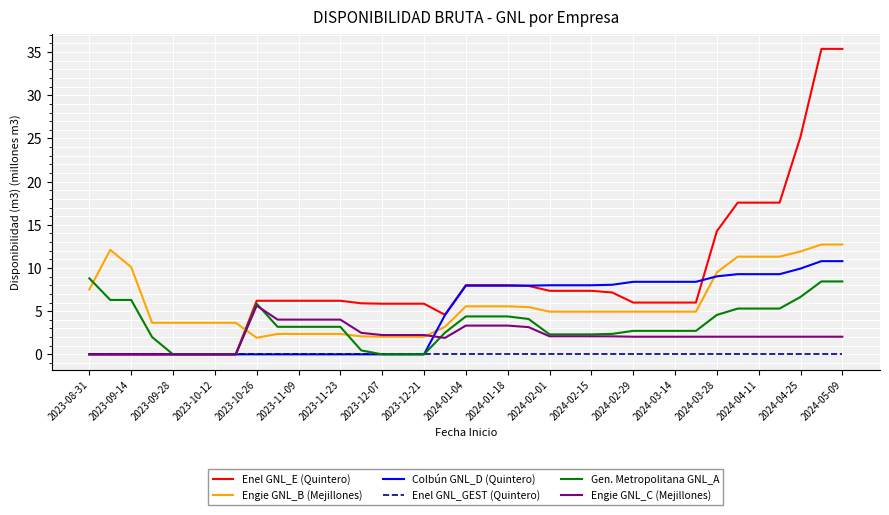

True or false: Engie GNL_B (Mejillones) and Enel GNL_GEST (Quintero) intersect in this chart.

False